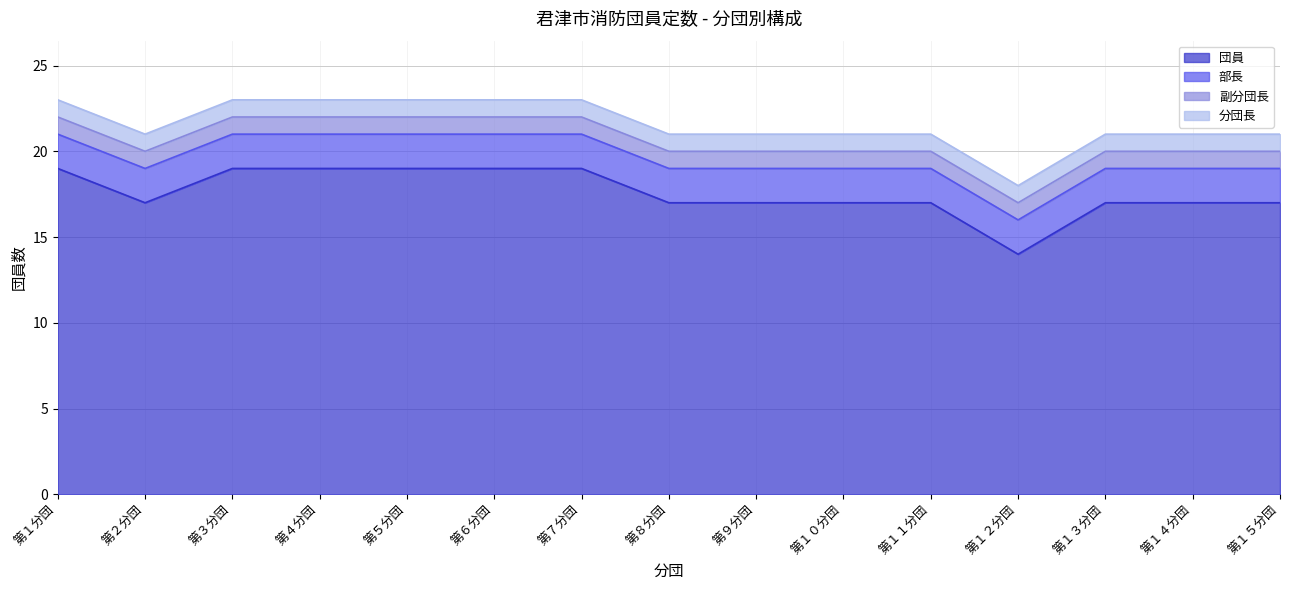

Which series has the largest total across all categories?

団員